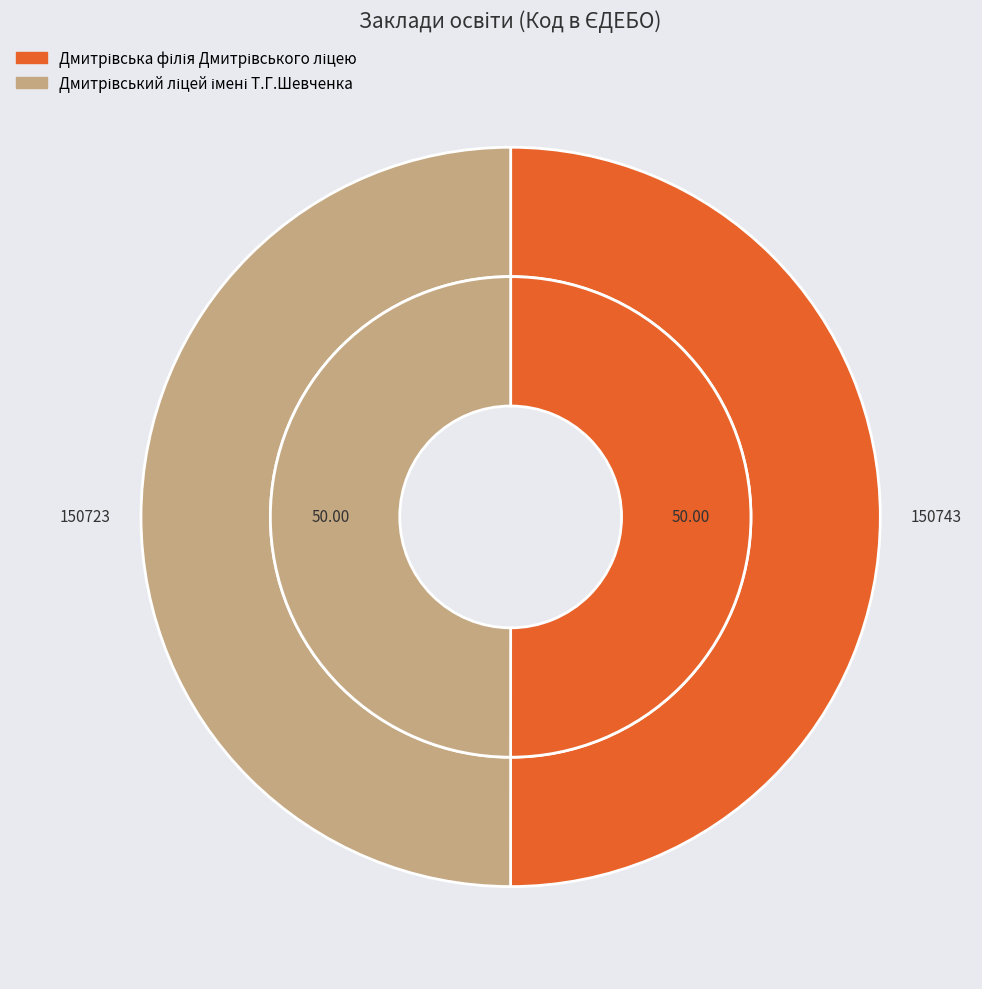

Rank the categories by value from lowest to highest.

Дмитрівський ліцей імені Т.Г.Шевченка, Дмитрівська філія Дмитрівського ліцею